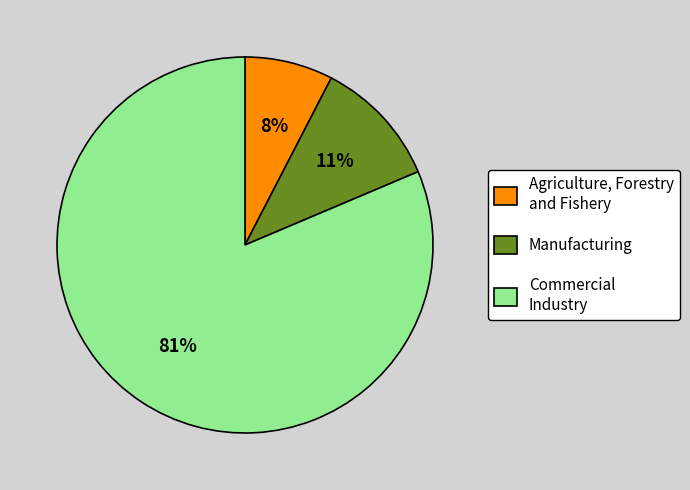

True or false: Manufacturing accounts for 11% of the total.

True